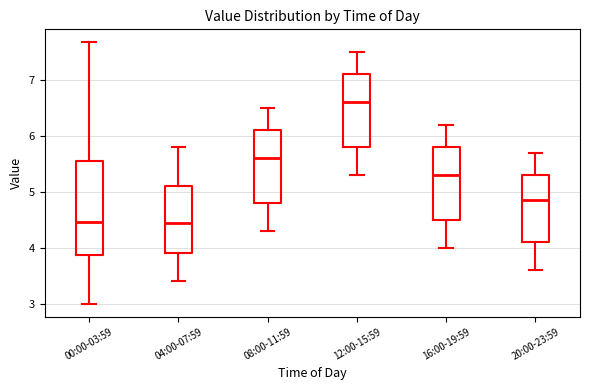

Reading left to right, transcribe this box plot: for each box, give where its median line is, the range the box spans, and where its two whiskers end, as read against the y-axis. The values are not printed on the chart, so give them approximately, as read against the axis.

00:00-03:59: median 4.5, box 3.9 to 5.5, whiskers 3.0 to 7.7
04:00-07:59: median 4.5, box 3.9 to 5.1, whiskers 3.4 to 5.8
08:00-11:59: median 5.6, box 4.8 to 6.1, whiskers 4.3 to 6.5
12:00-15:59: median 6.6, box 5.8 to 7.1, whiskers 5.3 to 7.5
16:00-19:59: median 5.3, box 4.5 to 5.8, whiskers 4.0 to 6.2
20:00-23:59: median 4.9, box 4.1 to 5.3, whiskers 3.6 to 5.7